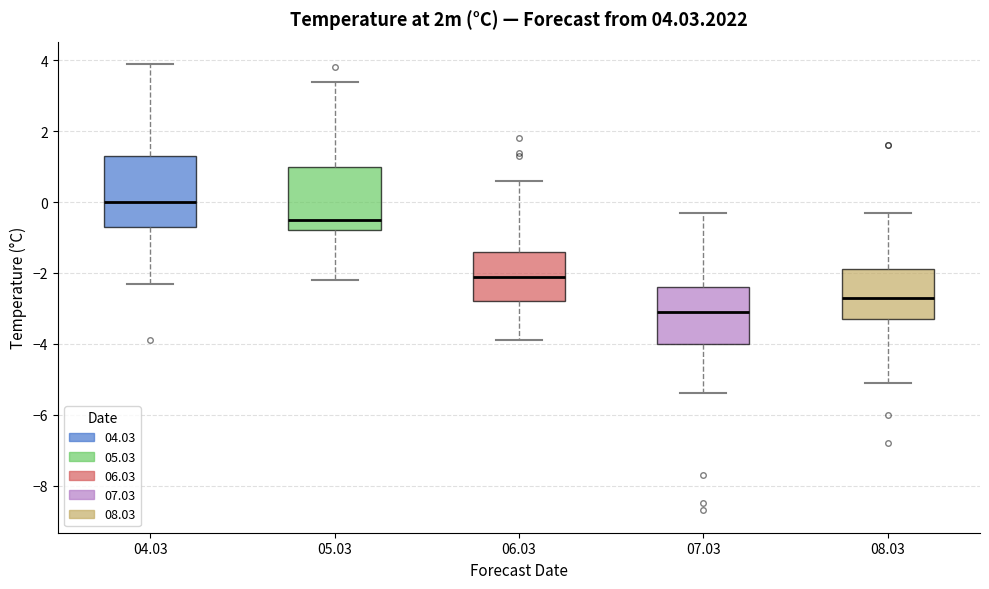

Which box has the lowest median line?

07.03